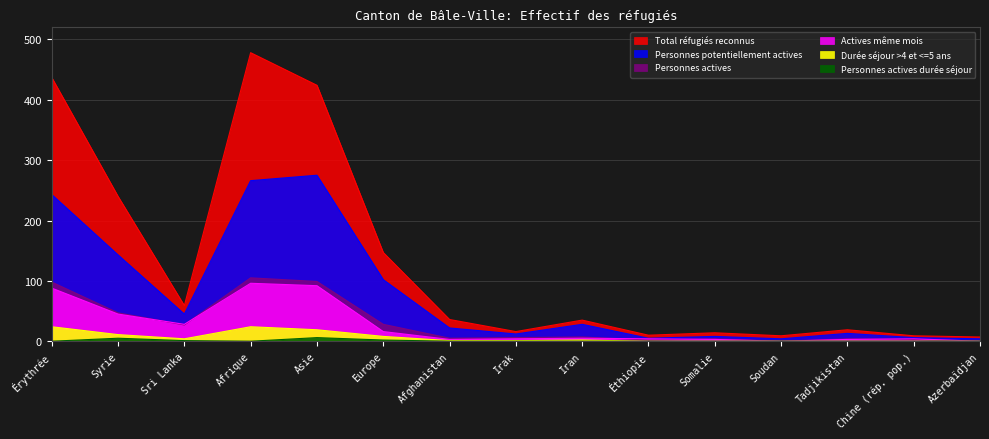

True or false: Personnes actives durée séjour and Actives même mois cross at least once.

False